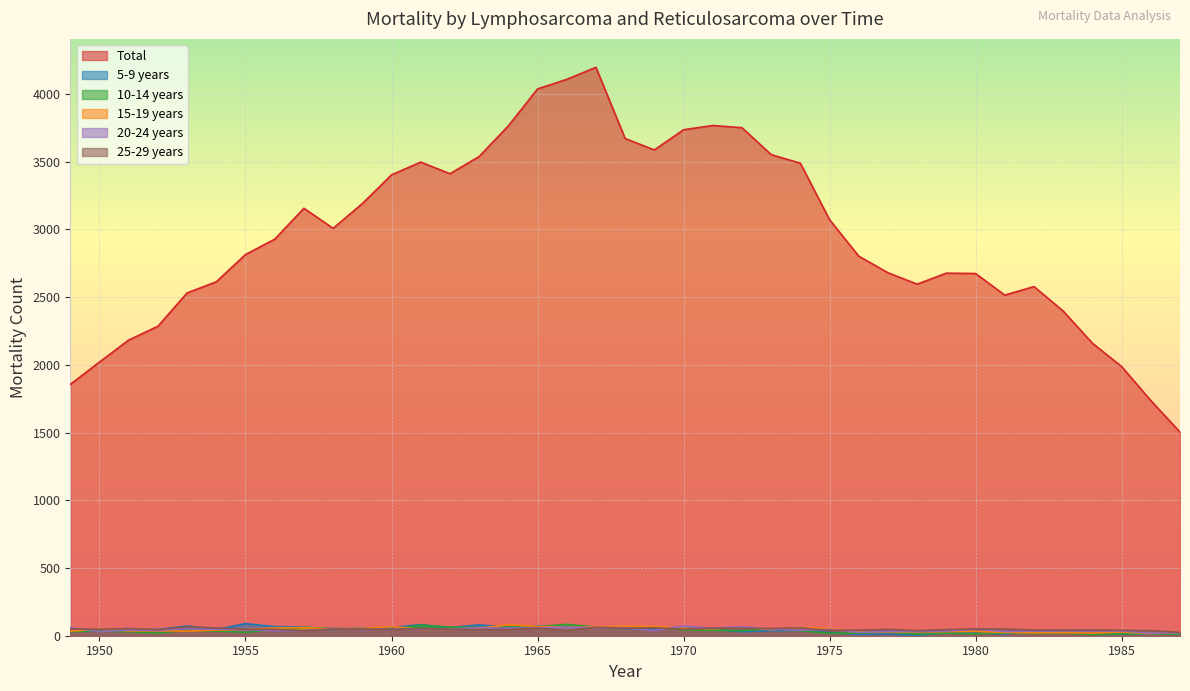

Is the value of Total at 1968 greater than the value of 5-9 years at 1957?

Yes